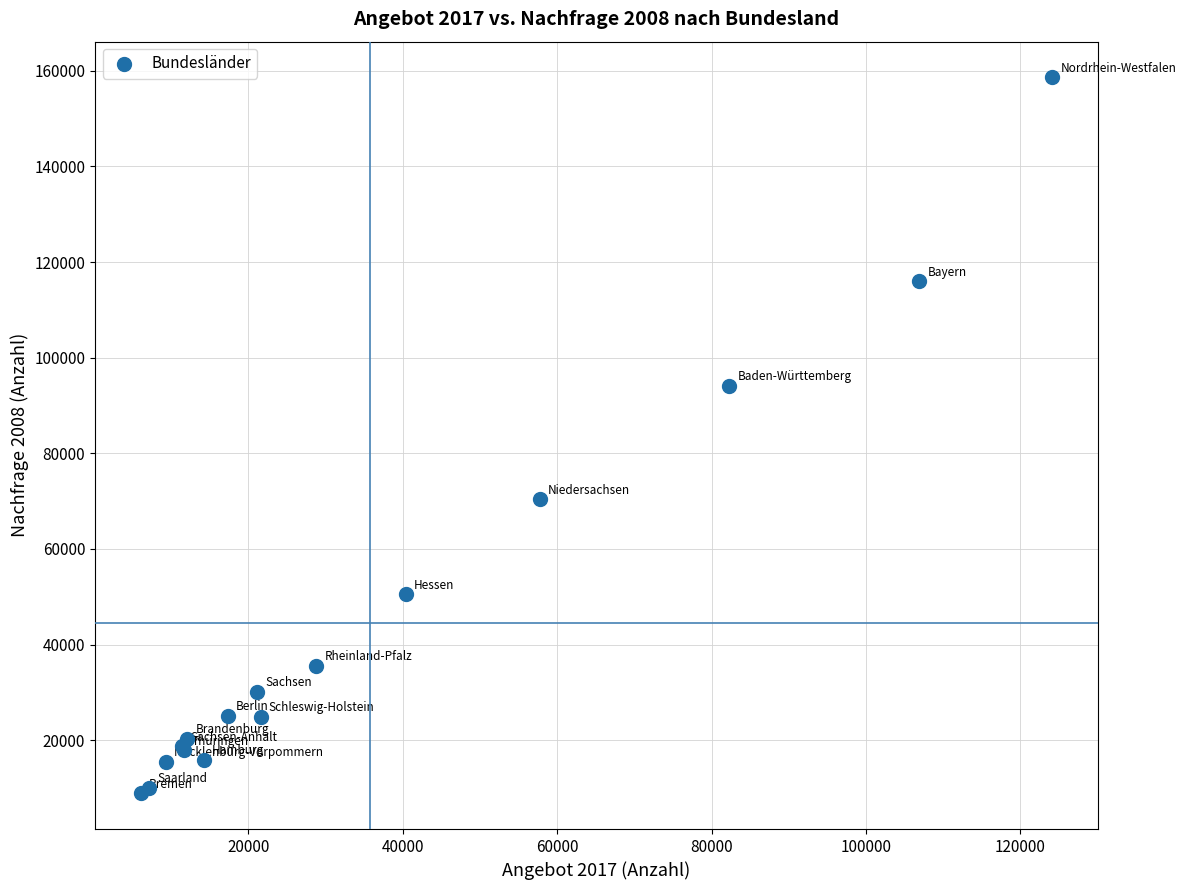

What Y value in the scatter plot is closest to 83762?

94145